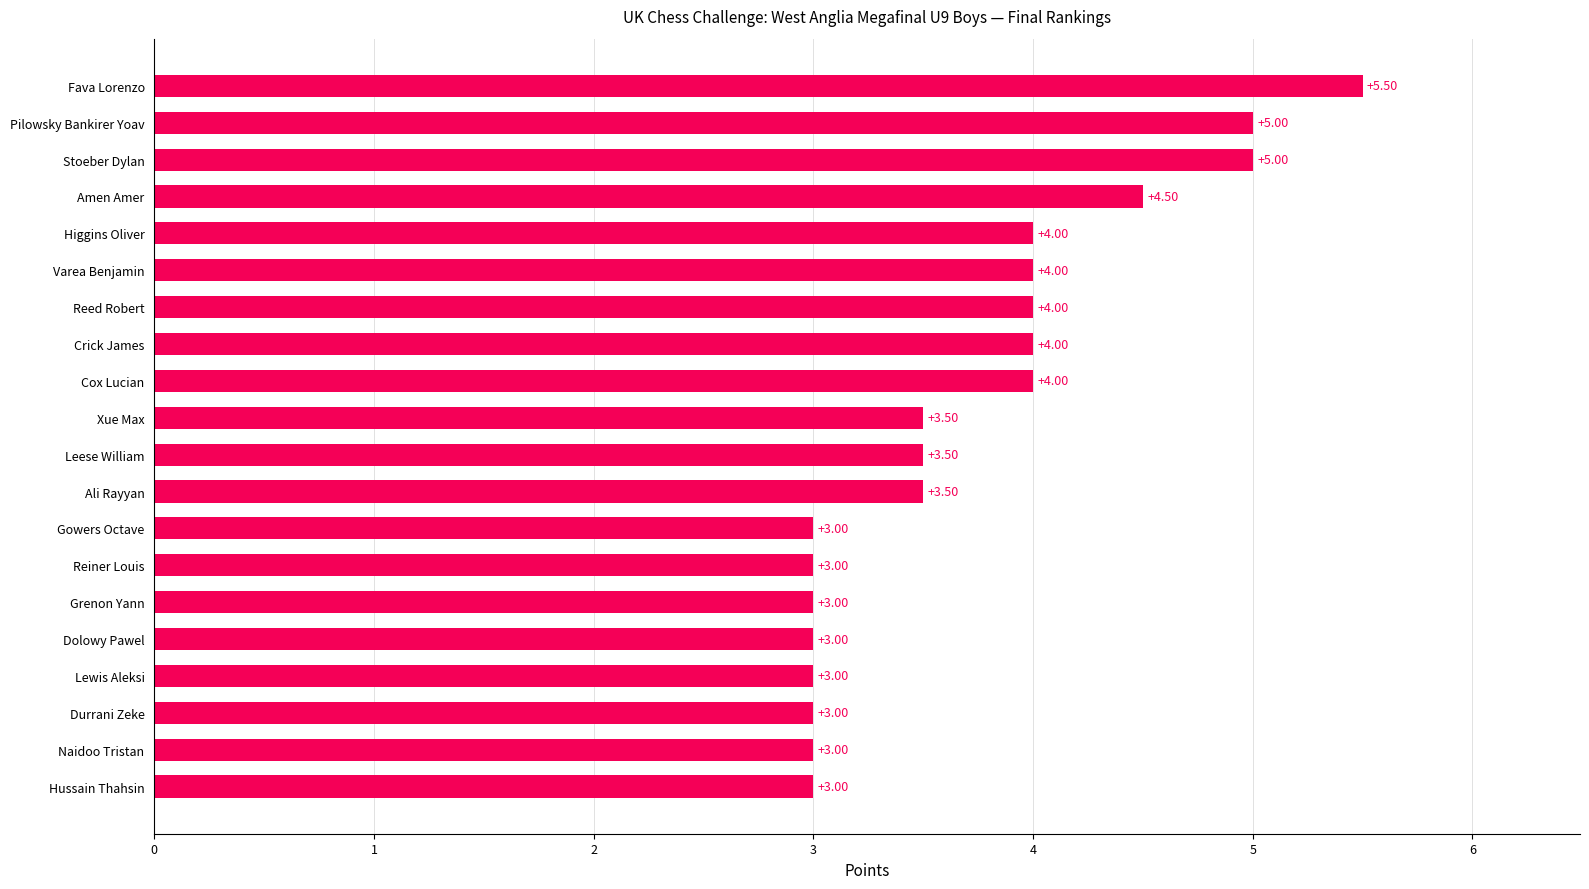

Does the chart contain stacked bars?

No